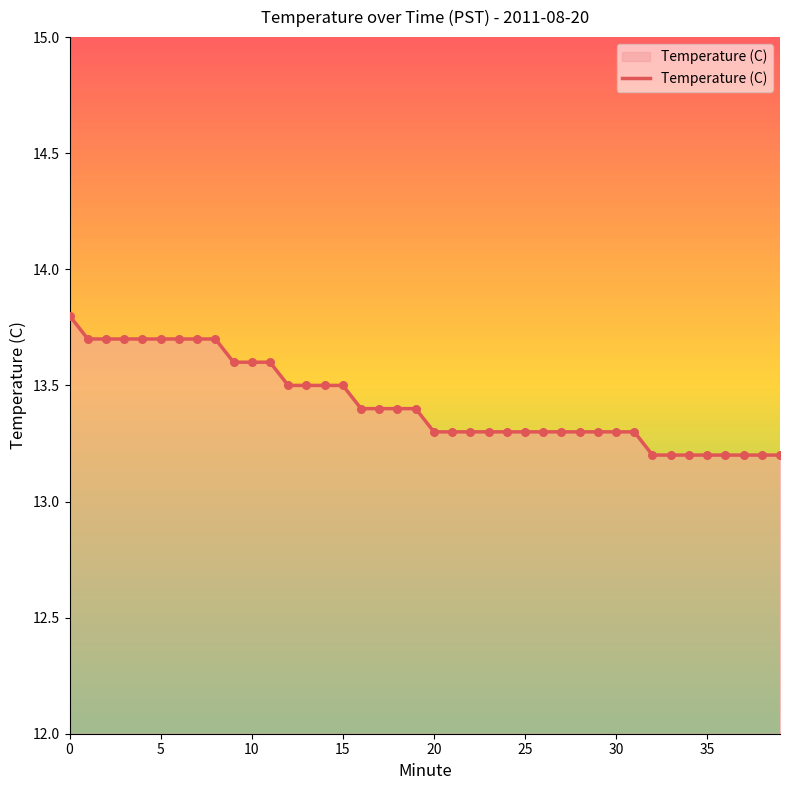

What is the minimum value shown in the chart?

13.2